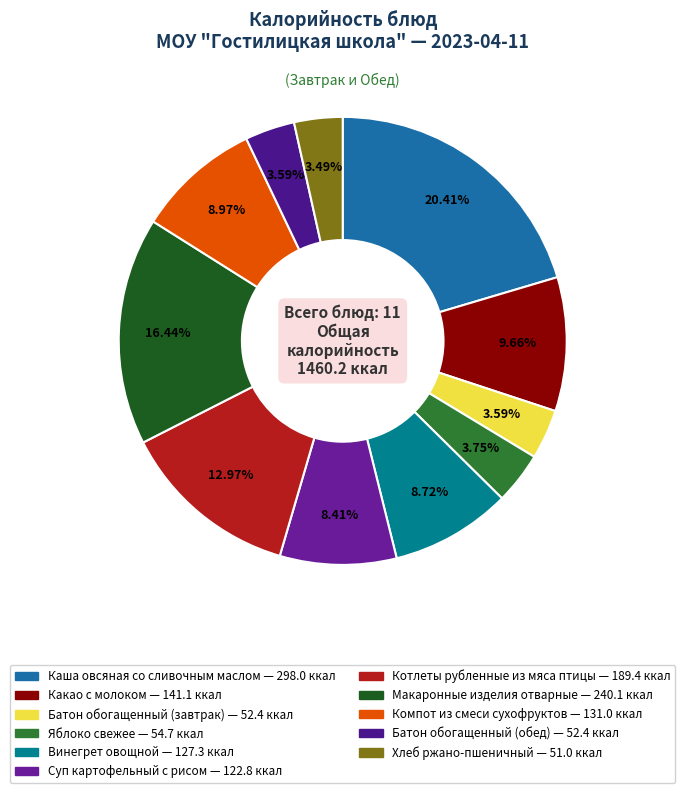

Is there any slice that represents more than half of the pie?

No